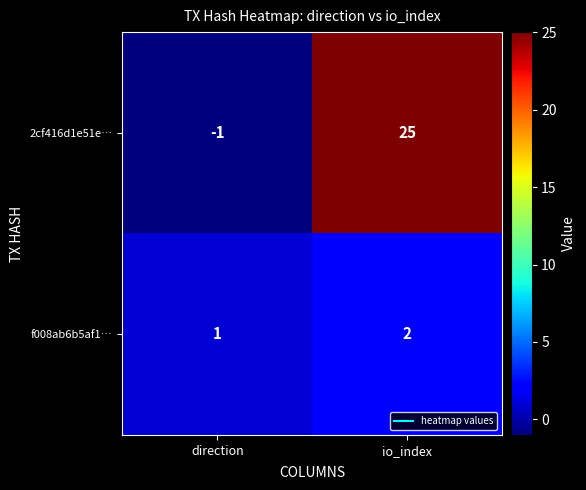

Which label corresponds to the smallest value in the chart?

direction